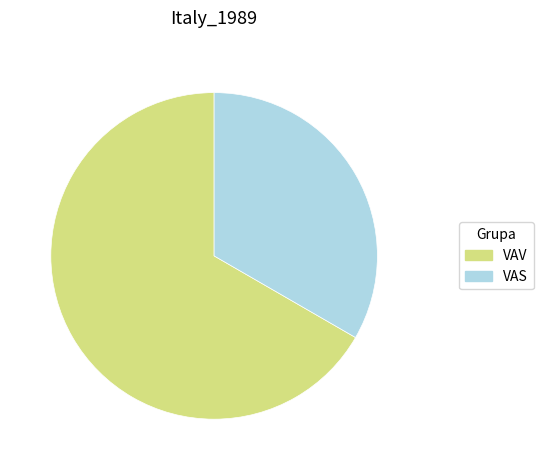

The VAS slice represents 33% of the pie. True or false?

True